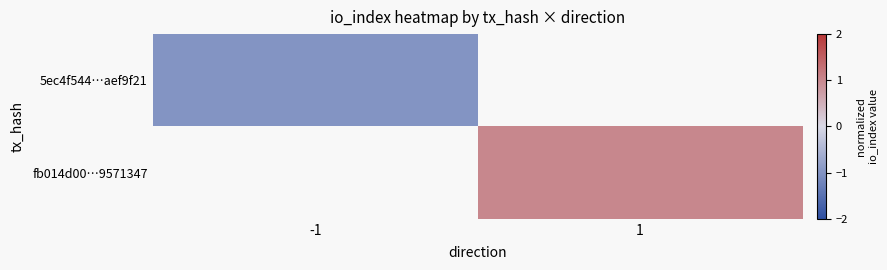

At which label is 5ec4f544…aef9f21 closest to -1?

-1